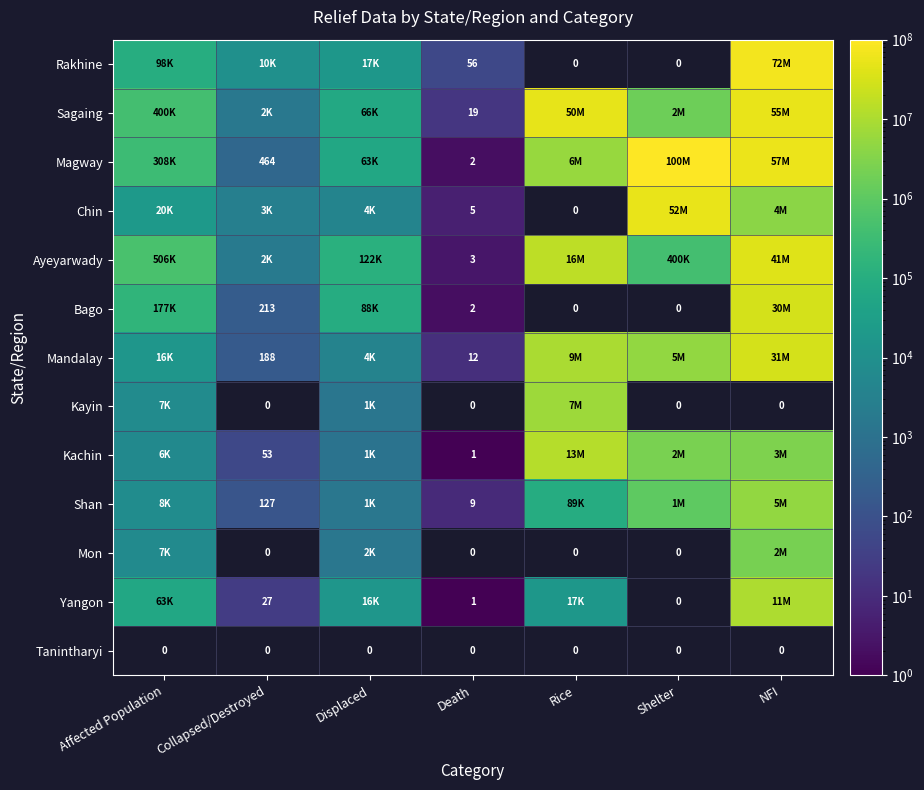

Is it true that Sagaing equals 50053000.0 at Rice?

True